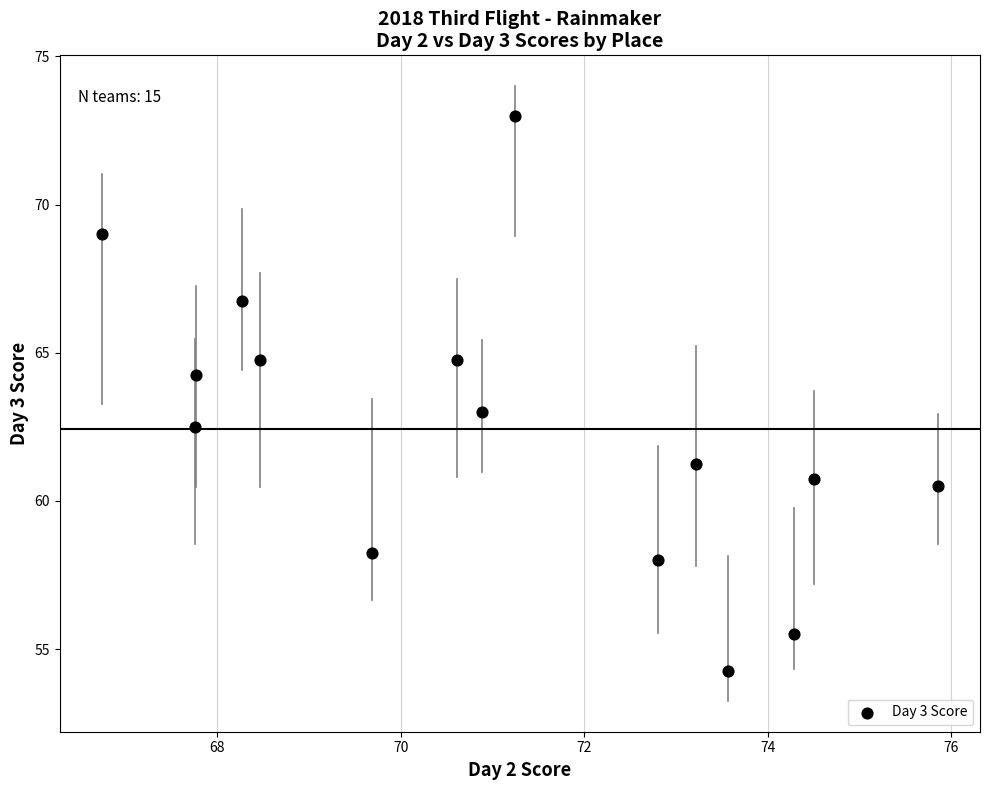

How many points are shown in the scatter plot?

15